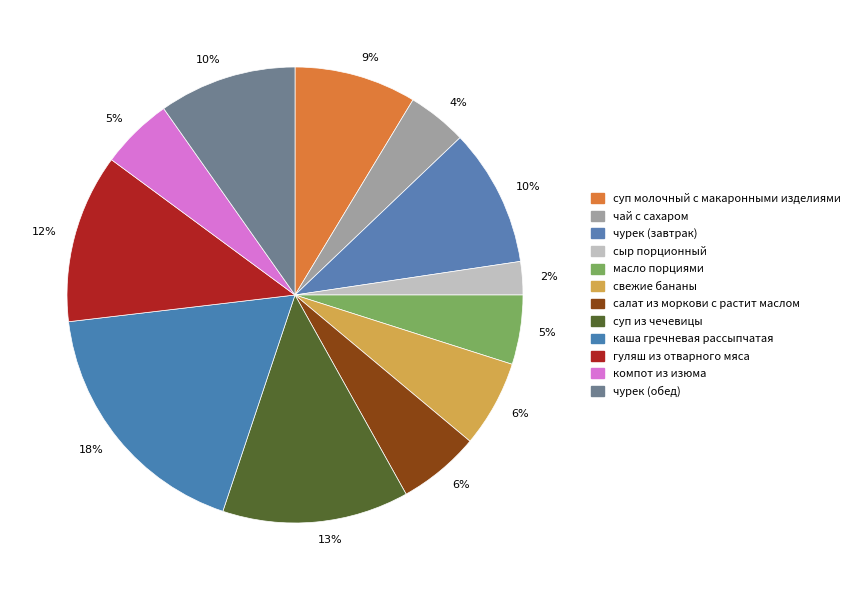

How many segments does this pie chart have?

12